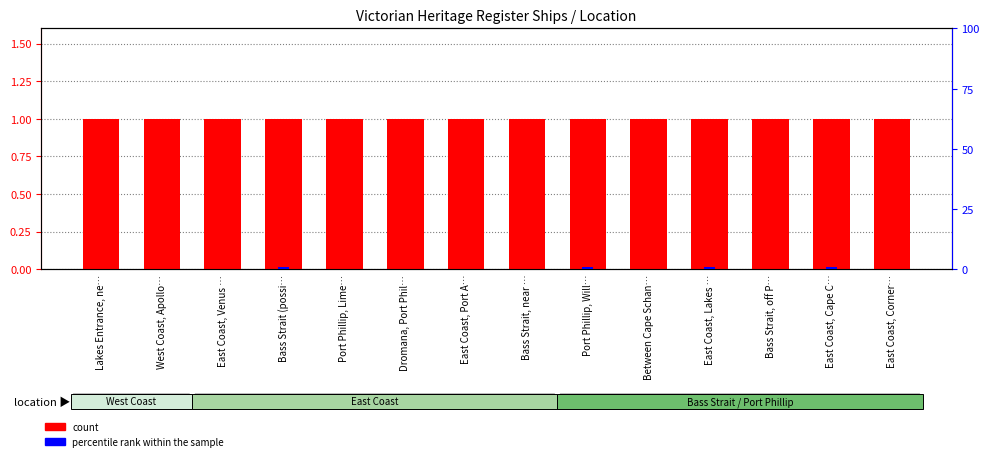

List the labels in order of percentile rank within the sample value, smallest first.

Lakes Entrance, ne…, West Coast, Apollo…, East Coast, Venus …, Port Phillip, Lime…, Dromana, Port Phil…, East Coast, Port A…, Bass Strait, near …, Between Cape Schan…, Bass Strait, off P…, East Coast, Corner…, Bass Strait (possi…, Port Phillip, Will…, East Coast, Lakes …, East Coast, Cape C…